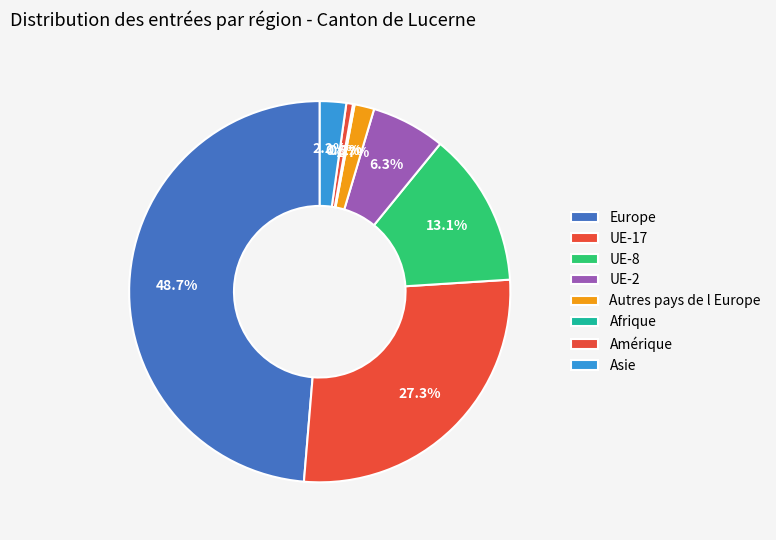

To the nearest percent, what is the difference between the Autres pays de l Europe and Amérique slice percentages?

1%